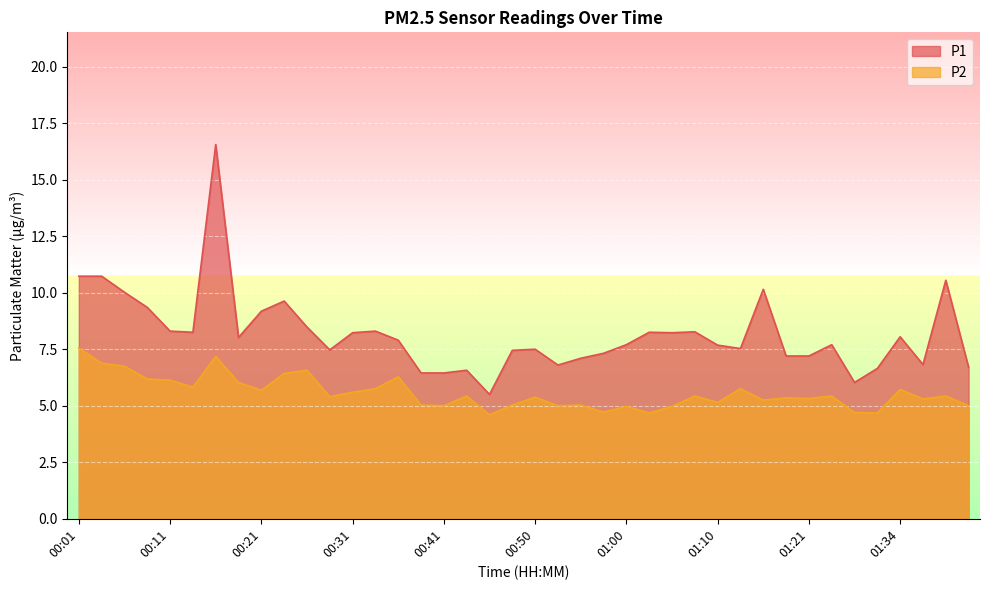

At which label does P1 reach its peak?

00:16